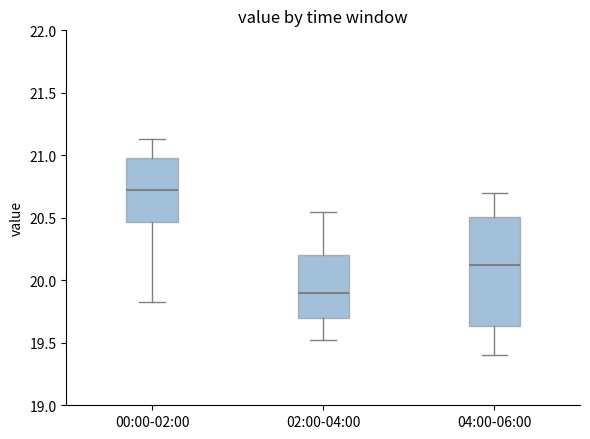

Comparing the boxes themselves (not the whiskers), which one is the tallest?

04:00-06:00